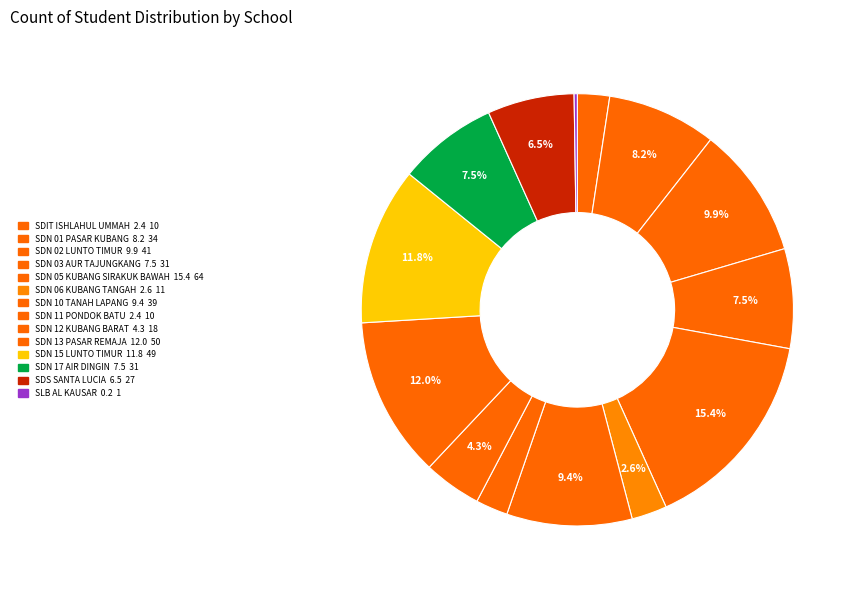

Which has a higher value, SDN 13 PASAR REMAJA or SLB AL KAUSAR?

SDN 13 PASAR REMAJA